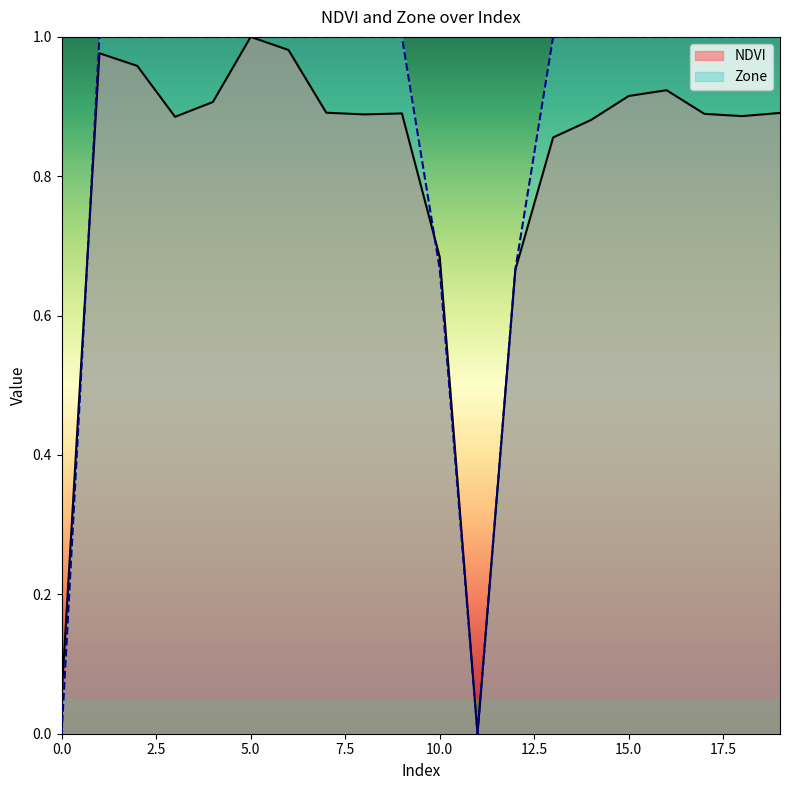

What is the difference between the second highest and minimum values in the Zone series?

1.0